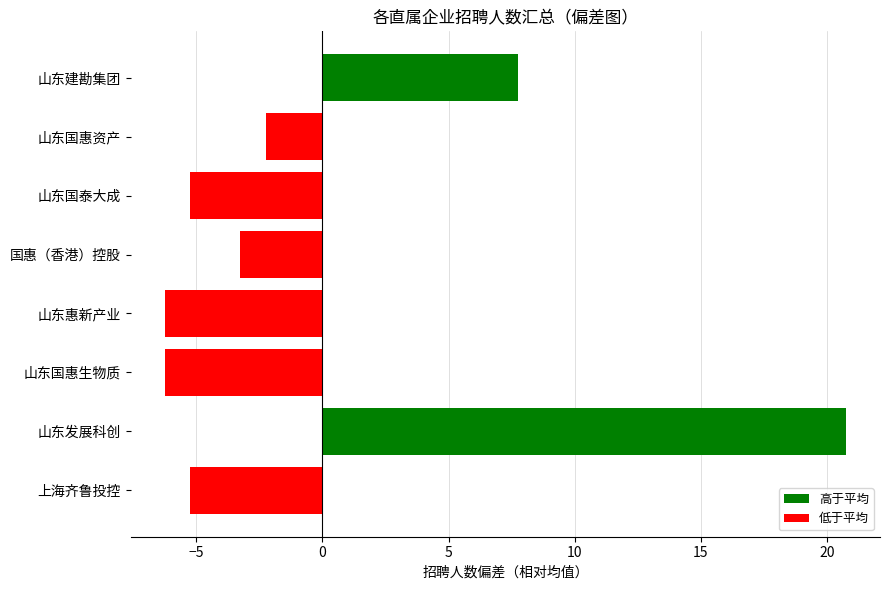

How many data points are less than -3?

5